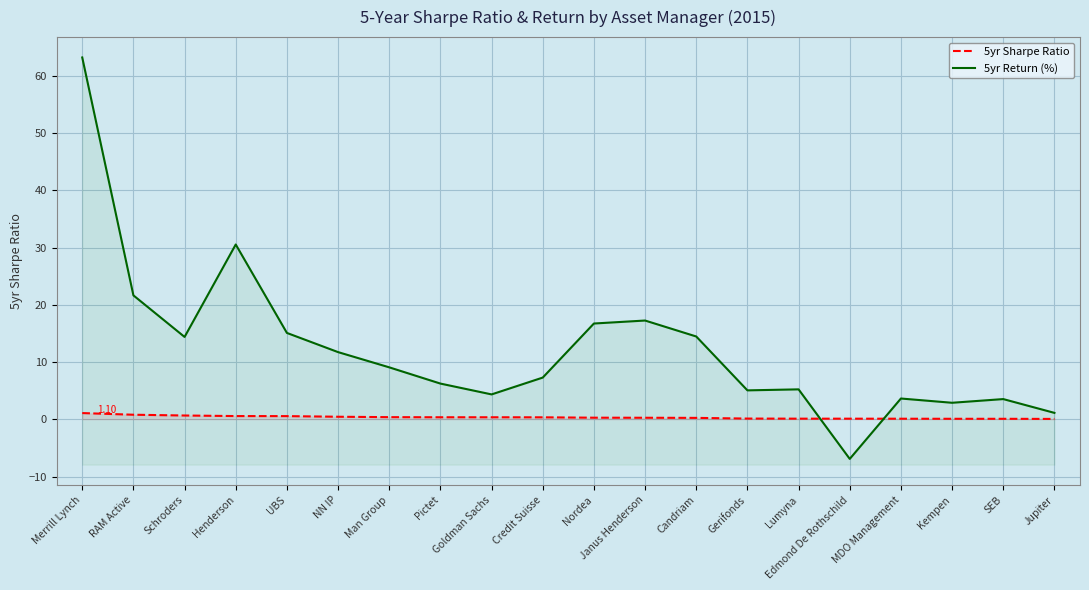

What is the average value of the 5yr Sharpe Ratio series?

0.4